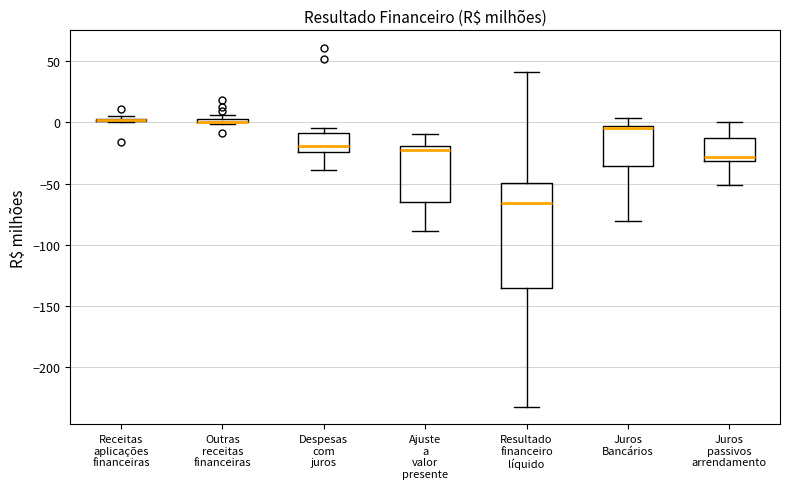

Comparing the boxes themselves (not the whiskers), which one is the tallest?

Resultado financeiro líquido